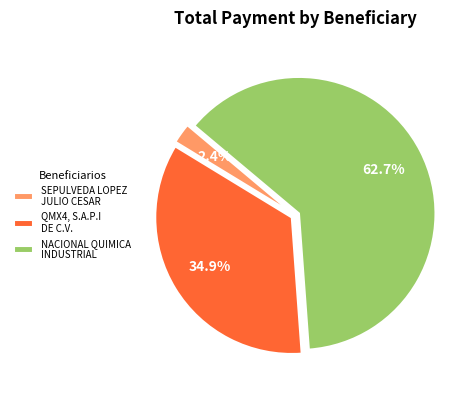

Do NACIONAL QUIMICA INDUSTRIAL and SEPULVEDA LOPEZ JULIO CESAR together represent more than half of the pie?

Yes